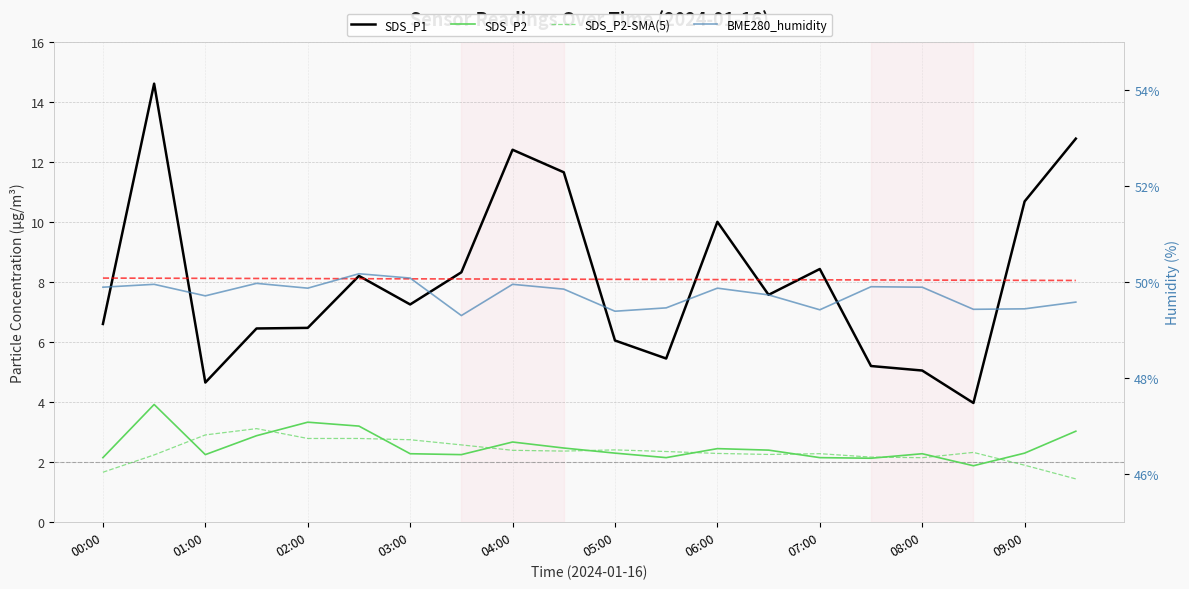

Rank the series by their maximum value, from highest to lowest.

BME280_humidity, SDS_P1, Trend, SDS_P2, SDS_P2-SMA(5)